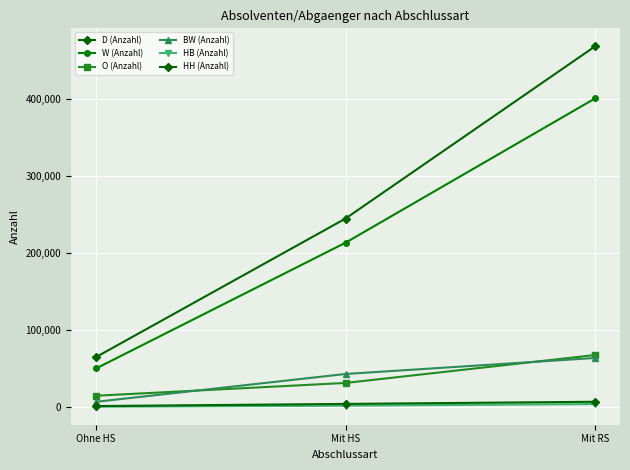

Count the HB (Anzahl) values in the range 530 to 3975.

3